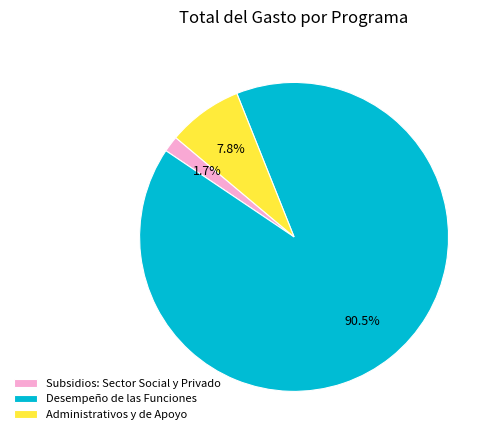

What portion of the pie excludes Subsidios: Sector Social y Privado?

98.3%